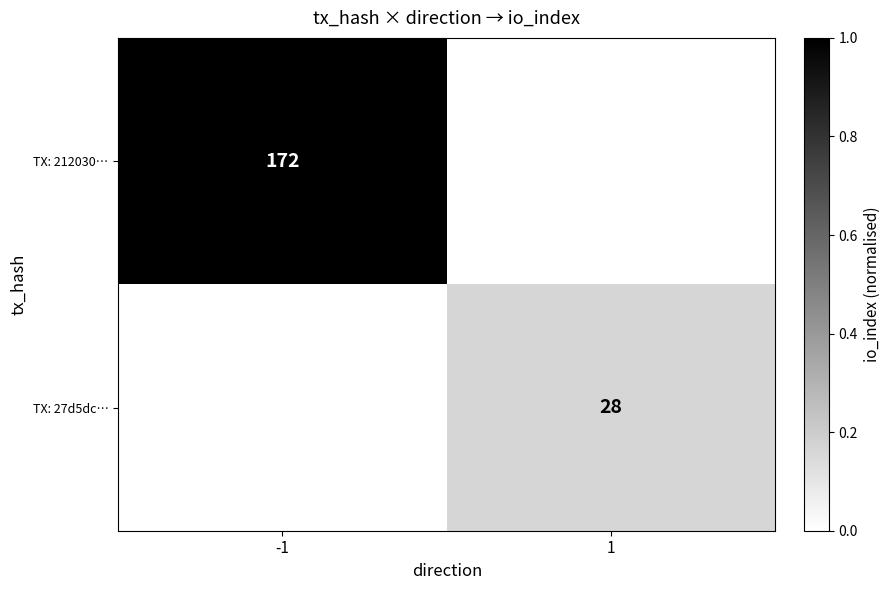

Is it true that TX: 212030… equals 172 at -1?

True